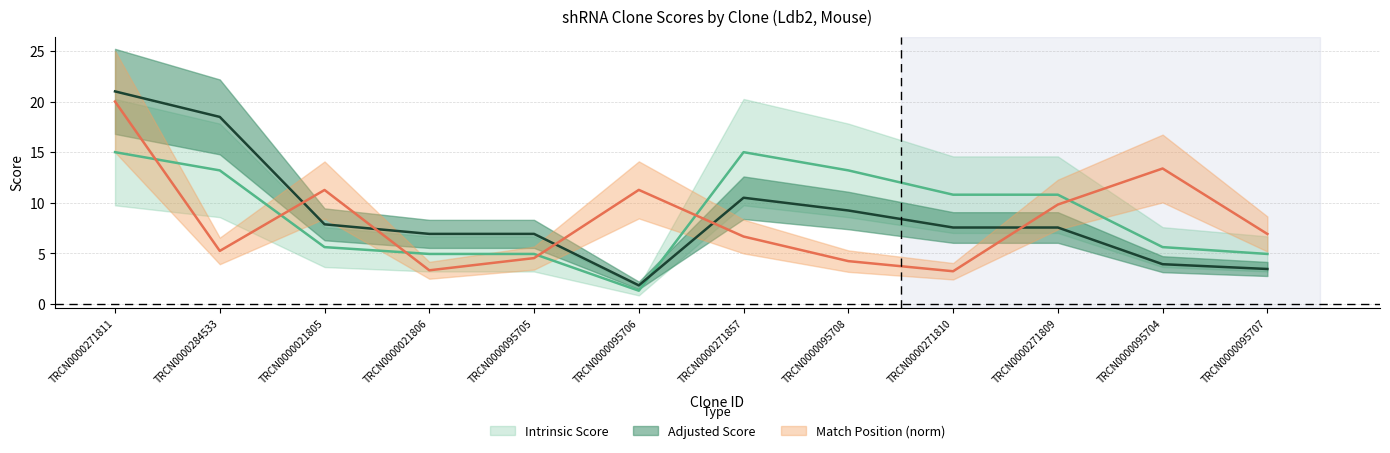

What position from the right is TRCN0000095708?

5